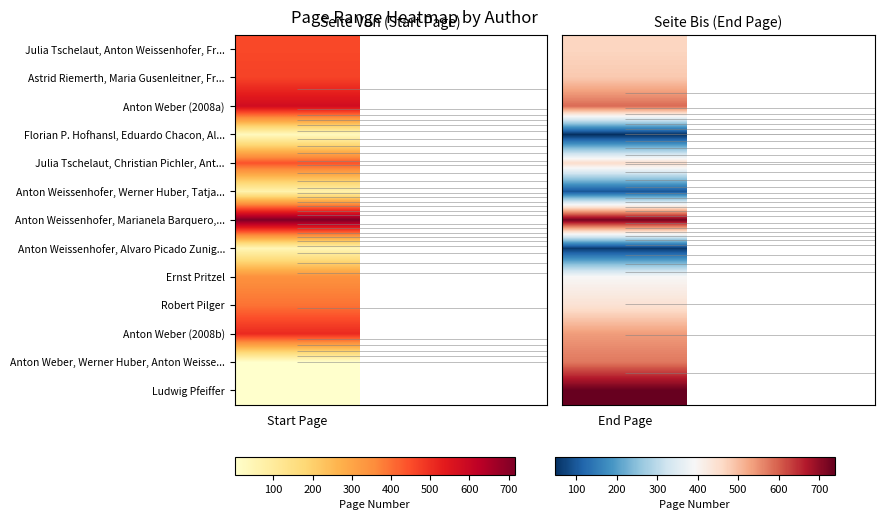

Which series has the widest spread of values?

Ludwig Pfeiffer